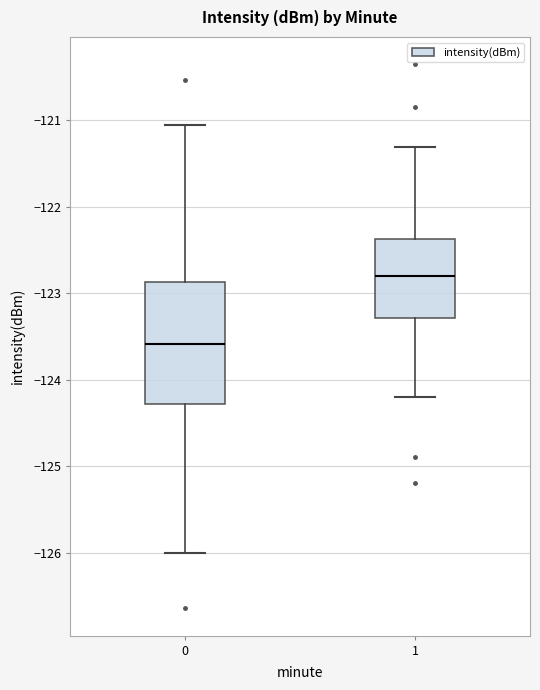

Which box's median line is the lowest?

0